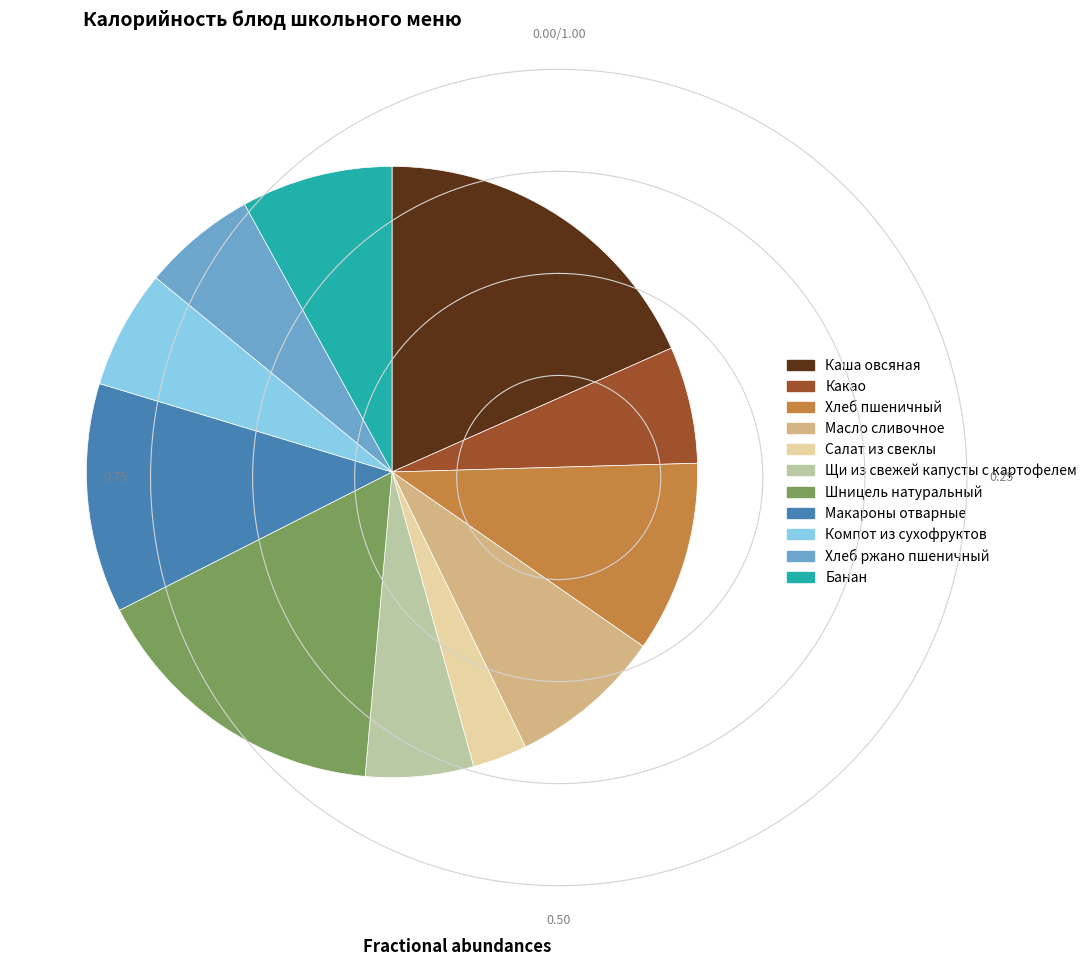

Combined, do Каша овсяная and Макароны отварные account for over 50%?

No